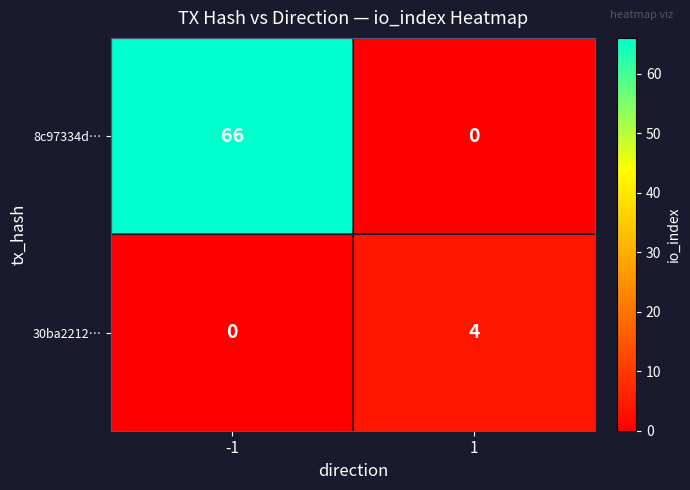

Rank the series by their average value, from lowest to highest.

30ba2212…, 8c97334d…